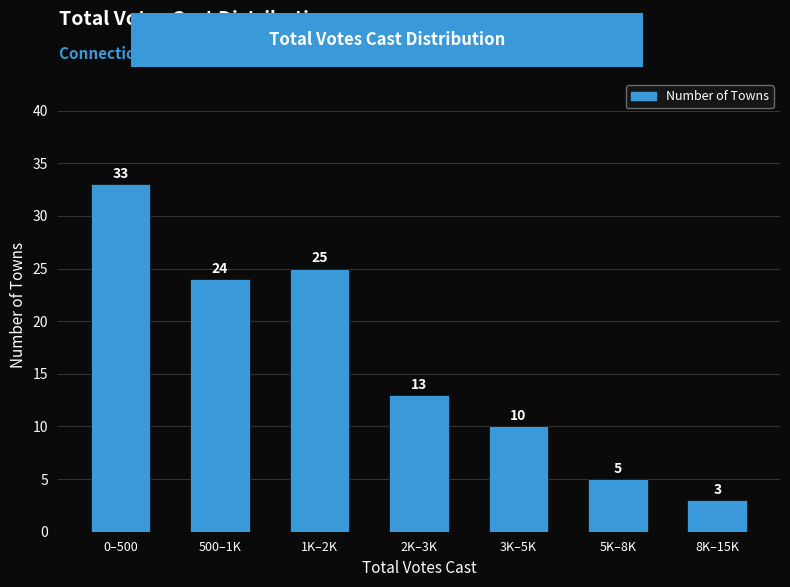

Reading right to left, extract all data points from this chart.

8K–15K=3	5K–8K=5	3K–5K=10	2K–3K=13	1K–2K=25	500–1K=24	0–500=33